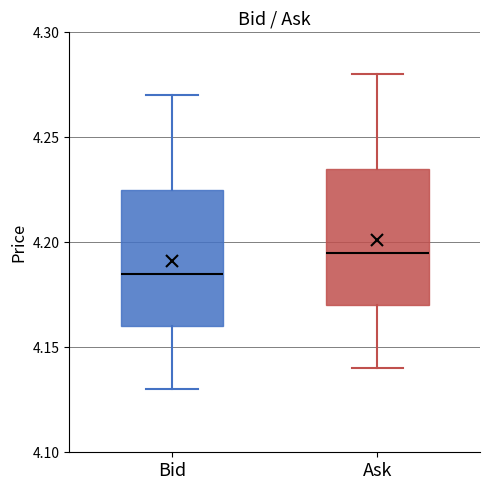

Where does the upper whisker of the box for Ask end on the y-axis? The values are not printed on the chart, so give them approximately, as read against the axis.

4.280